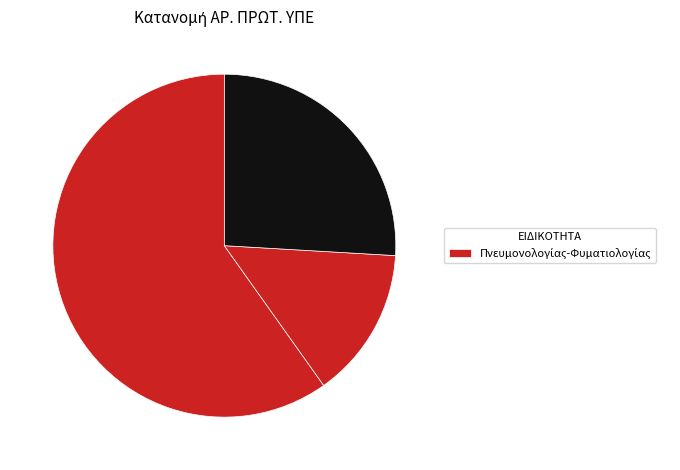

How many slices are in this pie chart?

3